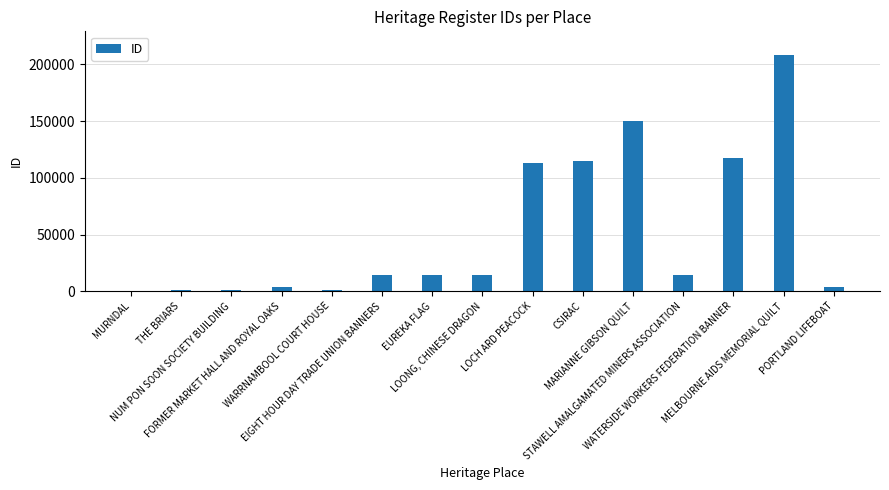

Which category has the highest value across all series?

MELBOURNE AIDS MEMORIAL QUILT